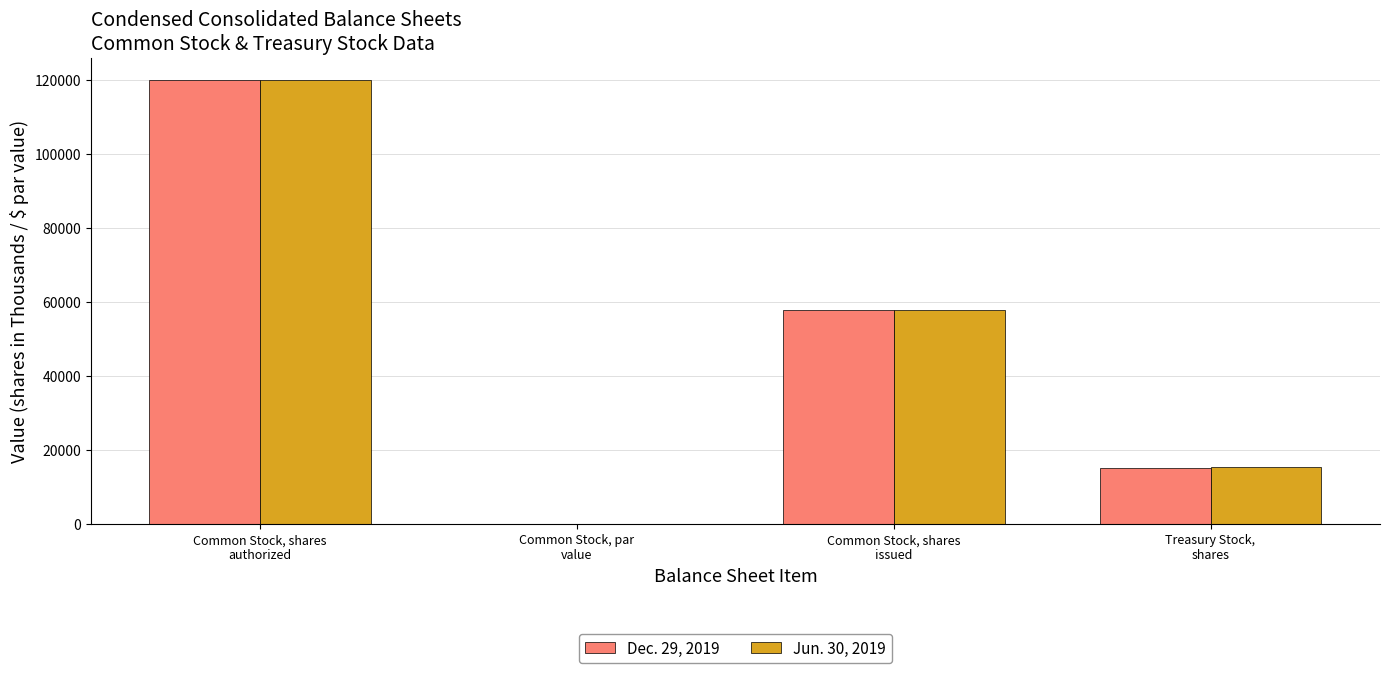

What is the maximum value for Dec. 29, 2019?

120000.0